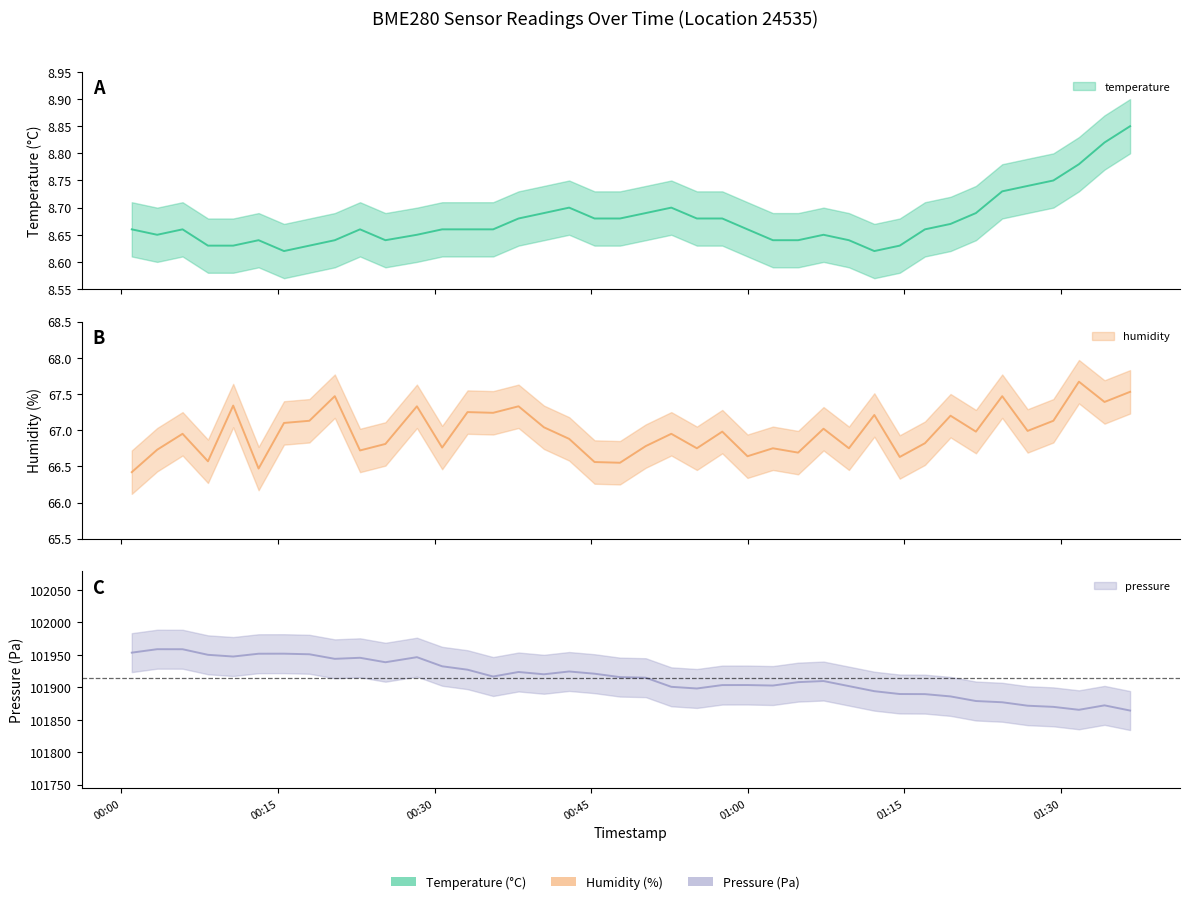

What is the sum of all temperature values?

347.0